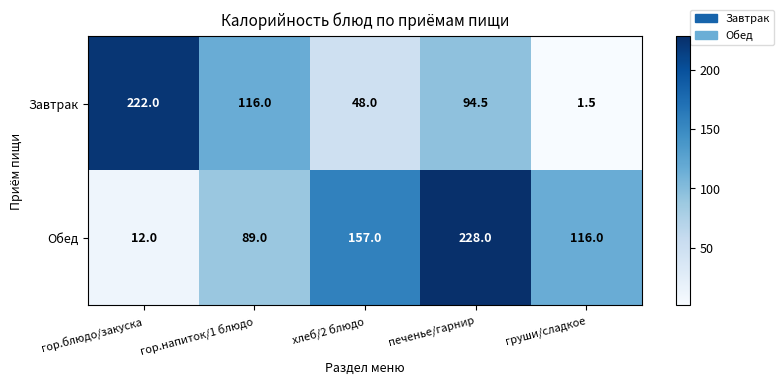

Which category has the lowest value in the Завтрак series?

груши/сладкое